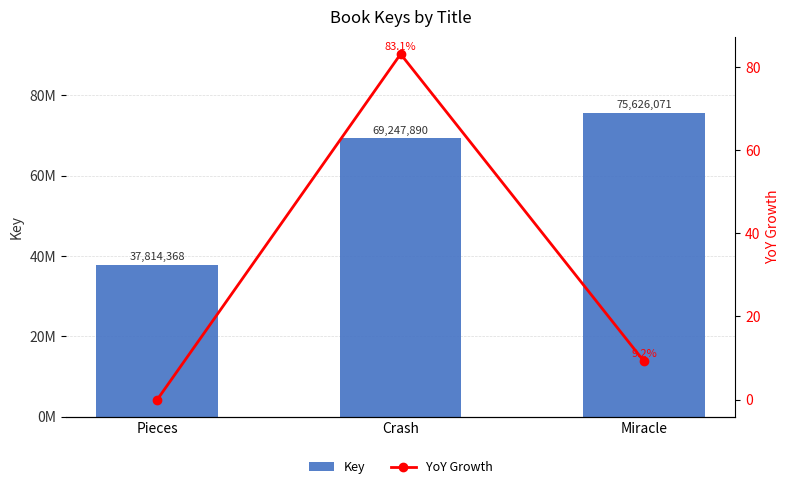

The value of Key at Crash is 69247890.0. True or false?

True